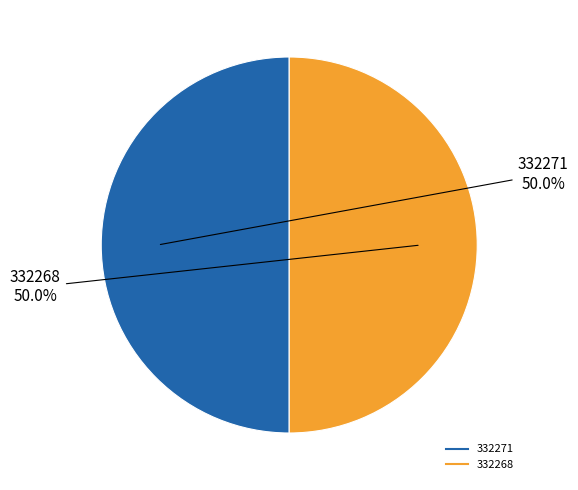

True or false: 332268 accounts for 88% of the total.

False